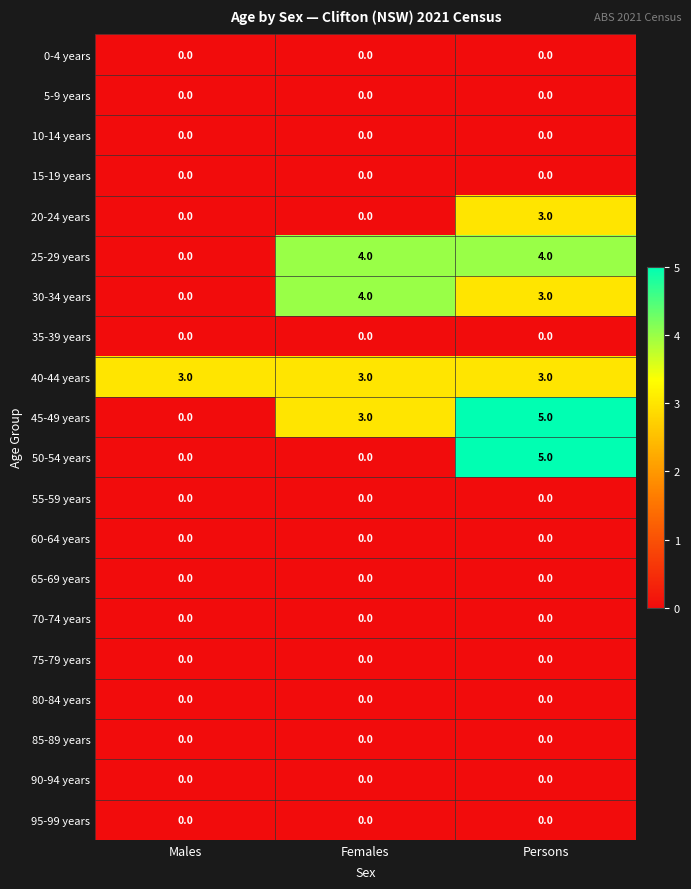

What is the average value of the 25-29 years series?

3